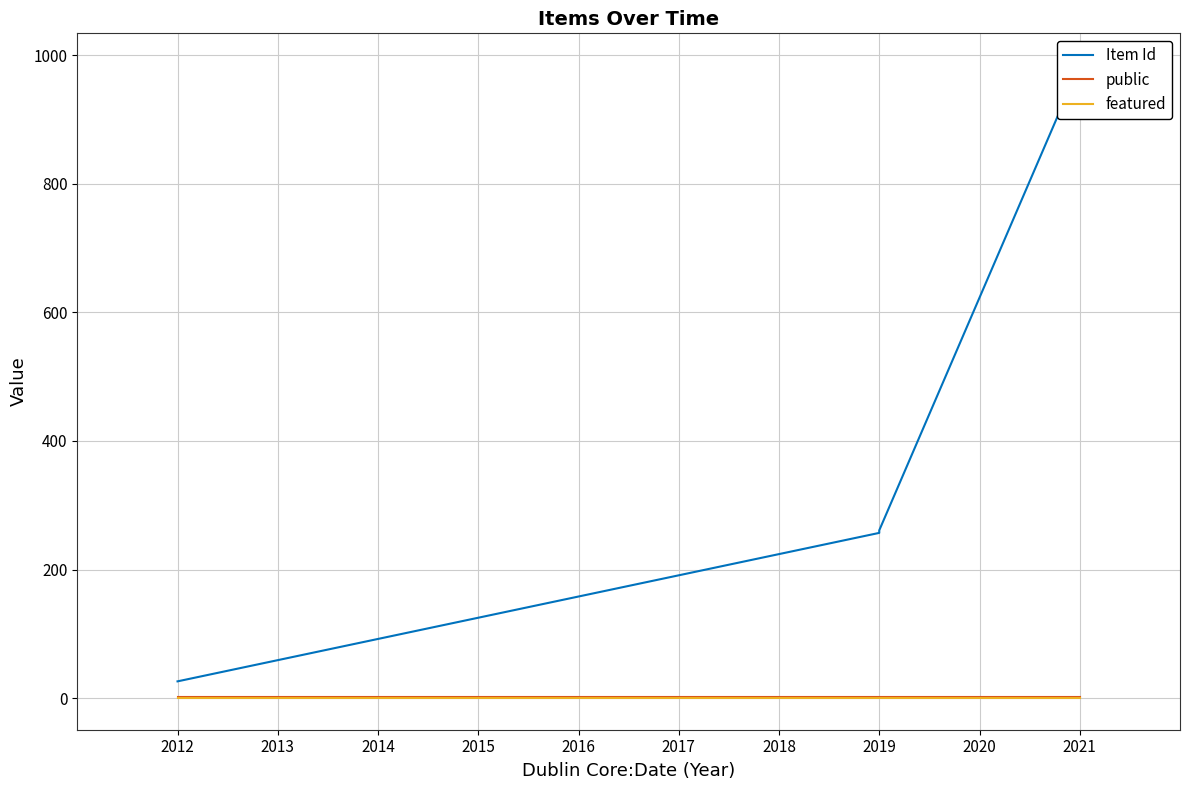

What is the sum of all public values?

4